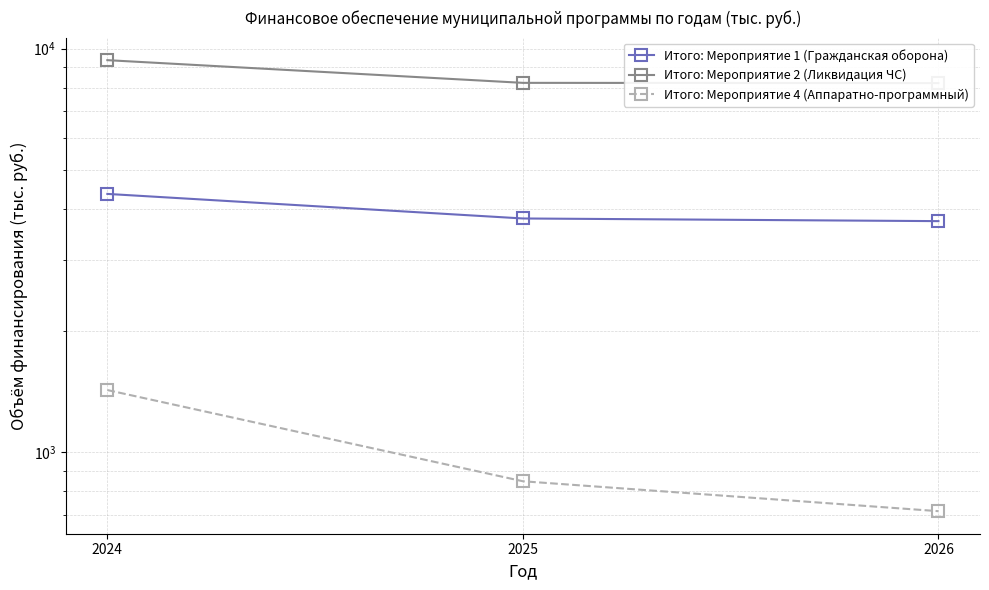

How many values in the Итого: Мероприятие 4 (Аппаратно-программный) series exceed 846?

2